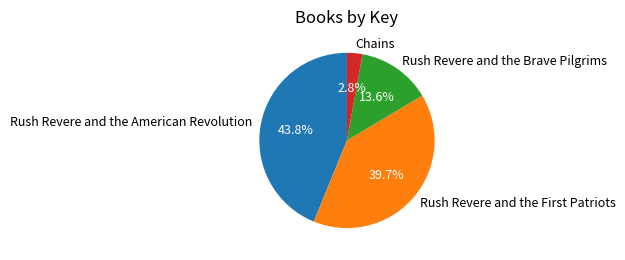

To the nearest percent, what is the difference between the largest and smallest slice percentages?

41%